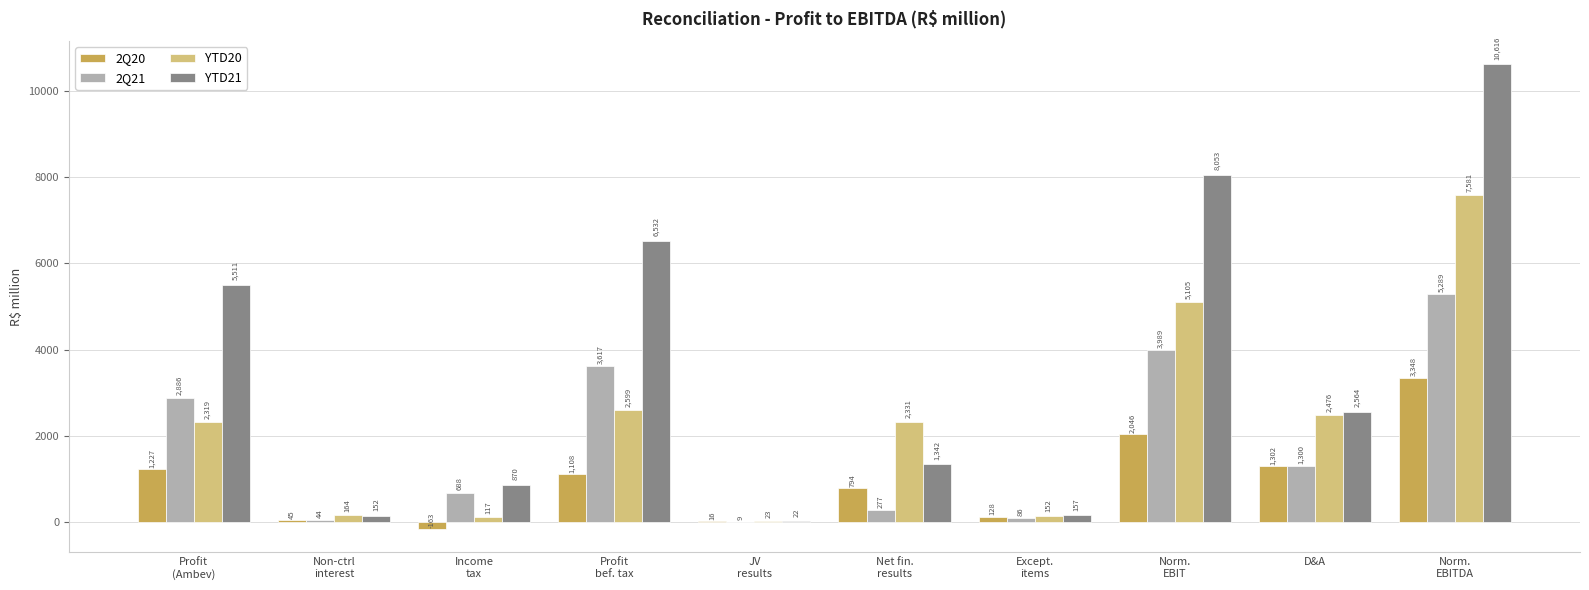

True or false: YTD21 has a value of 17542.8 at Norm.
EBITDA.

False